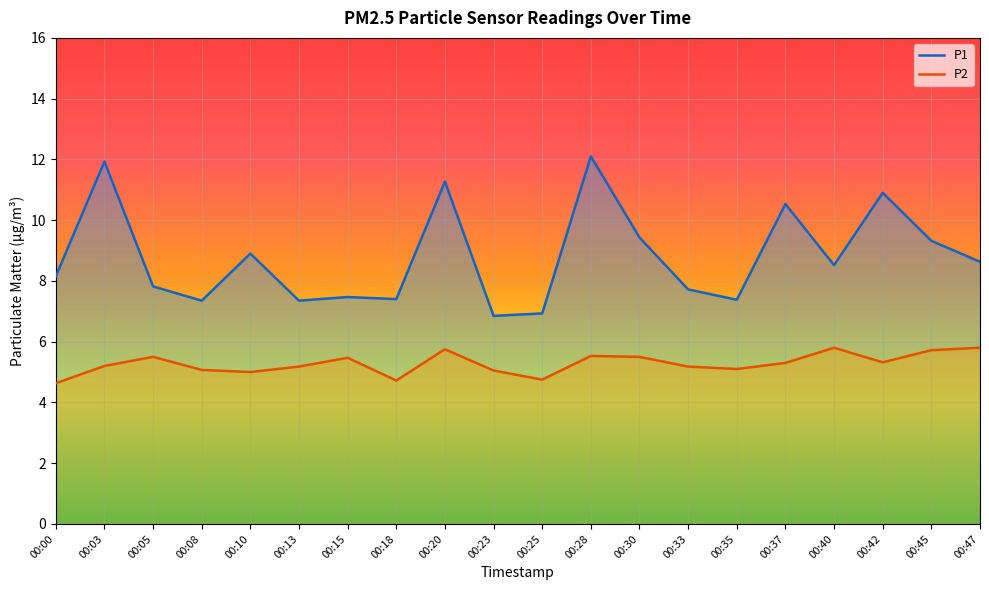

What are all the series names shown in the legend?

P1, P2